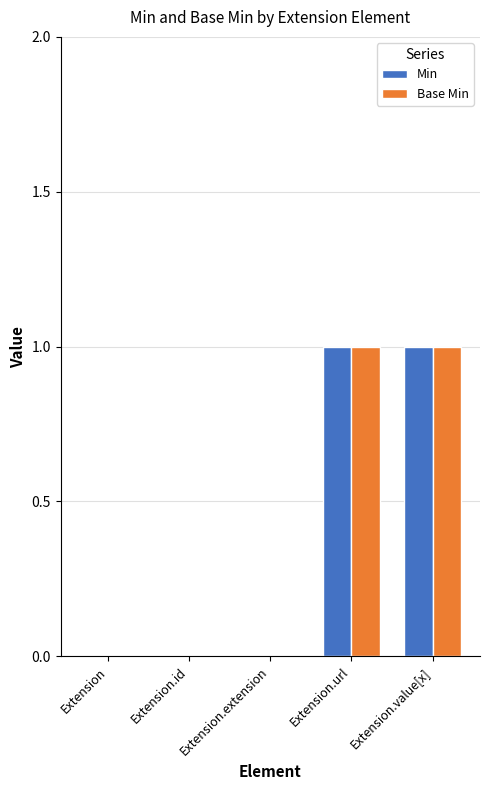

The Base Min series shows 0 at Extension.url. True or false?

False